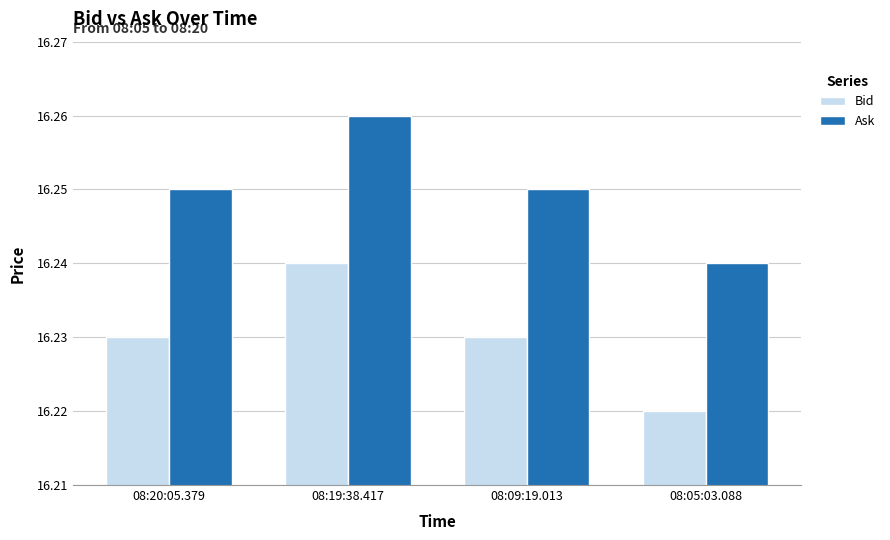

List the series in order of their overall mean, highest first.

Ask, Bid